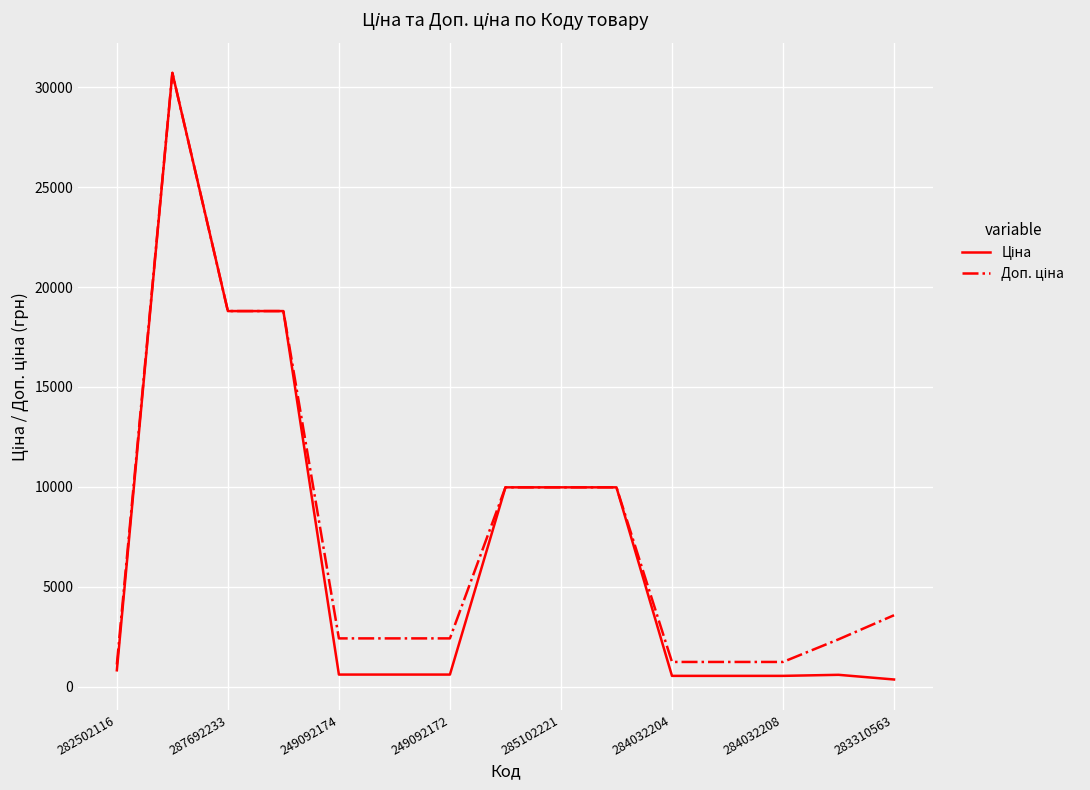

How many lines are shown in the chart?

2